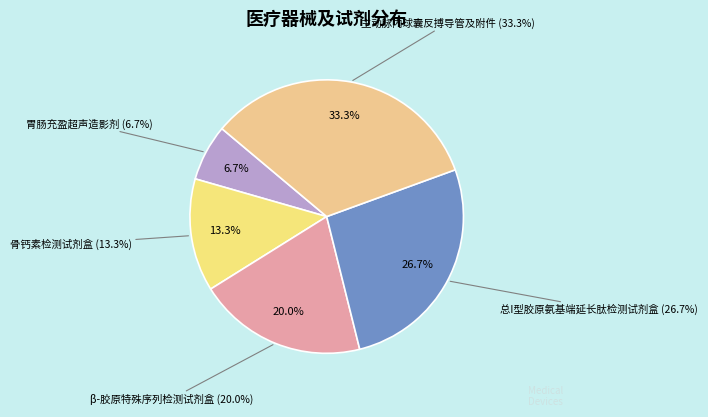

Rank the categories by value from lowest to highest.

胃肠充盈超声造影剂, 骨钙素检测试剂盒, β-胶原特殊序列检测试剂盒, 总I型胶原氨基端延长肽检测试剂盒, 主动脉内球囊反搏导管及附件